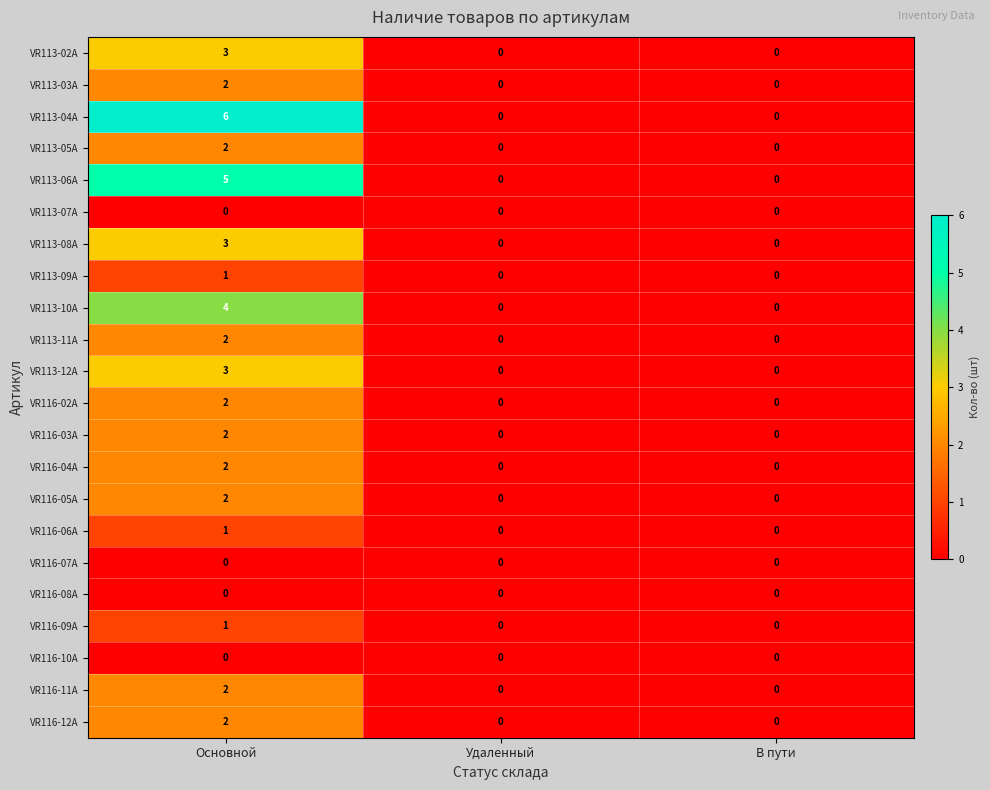

What value does the VR113-10A series have at Основной?

4